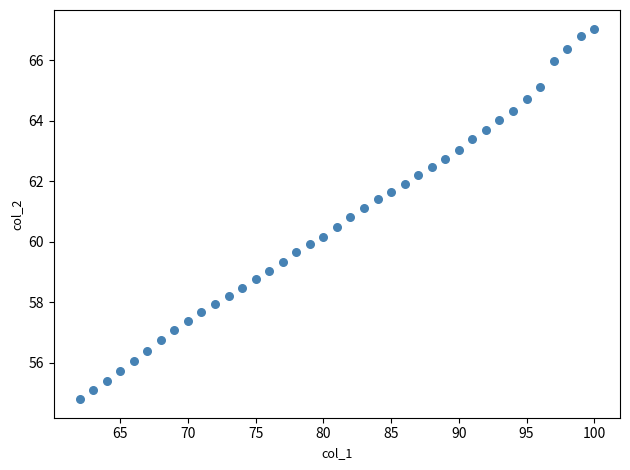

What is the range of X values (max minus min)?

38.0